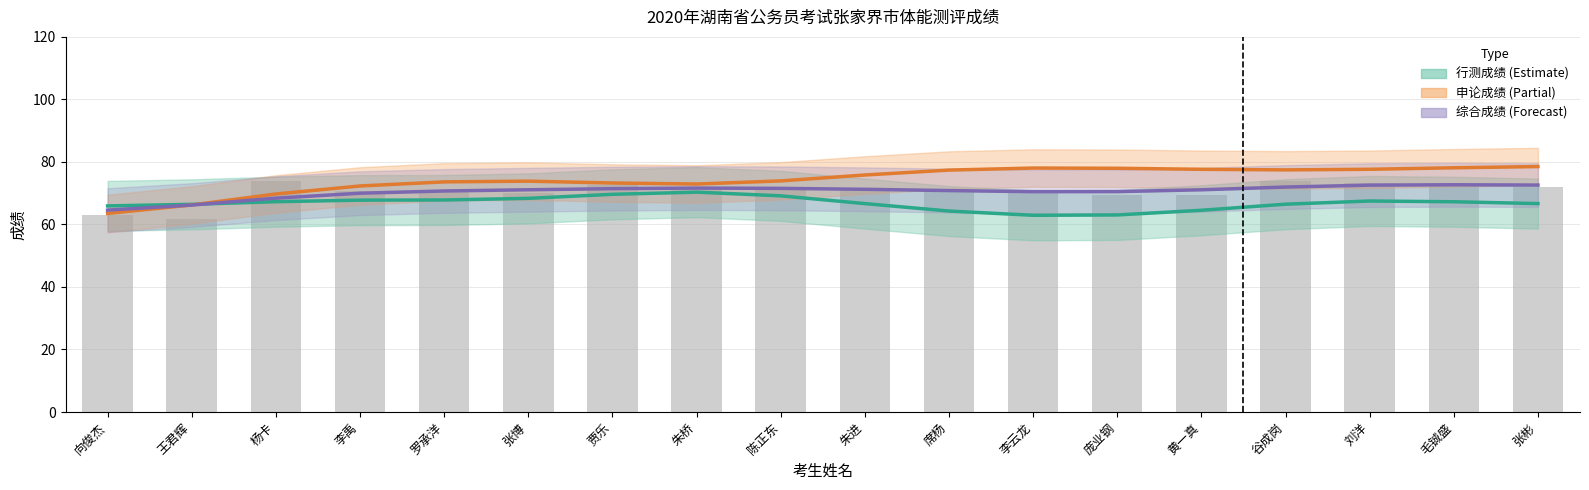

Reading left to right, transcribe all the data shown in this chart.

行测成绩 (Estimate): 65.9	66.4	67.3	67.8	67.8	68.3	69.6	70.3	69.2	66.7	64.3	62.9	63.0	64.5	66.5	67.5	67.3	66.7
申论成绩 (Partial): 63.5	66.2	69.7	72.3	73.6	73.9	73.3	72.9	73.9	75.8	77.4	78.0	78.0	77.6	77.5	77.6	78.1	78.5
综合成绩 (Forecast): 64.6	66.2	68.4	70.0	70.7	71.1	71.4	71.6	71.5	71.2	70.8	70.5	70.5	71.1	72.0	72.6	72.7	72.6